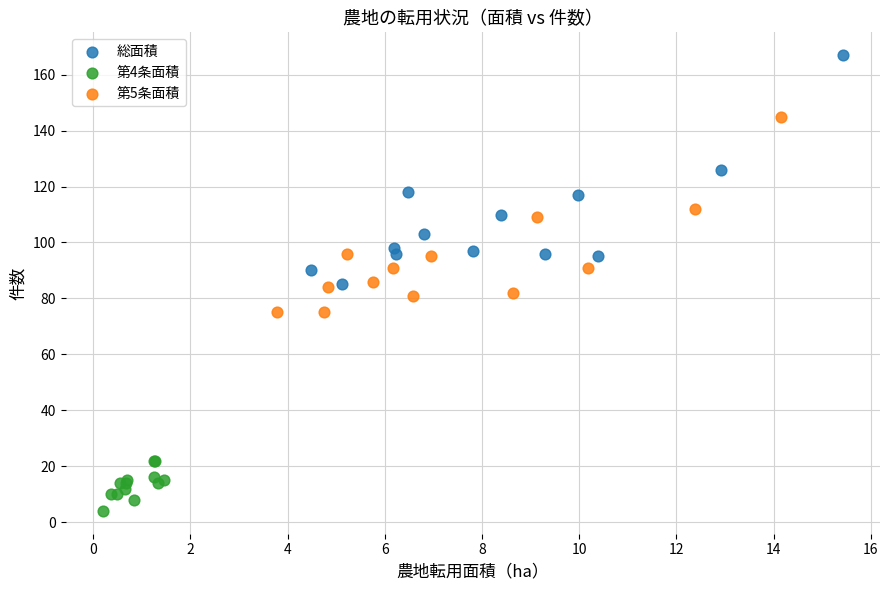

Which series has the largest Y range (max minus min)?

総面積